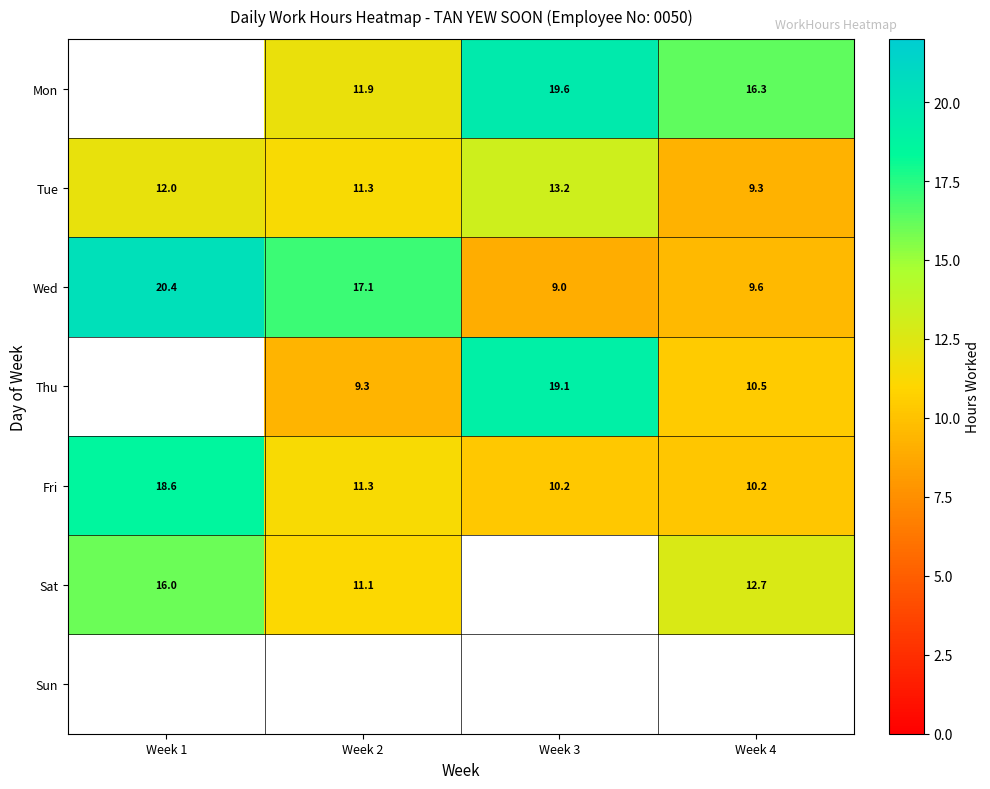

At which label is Sat closest to 13?

Week 4